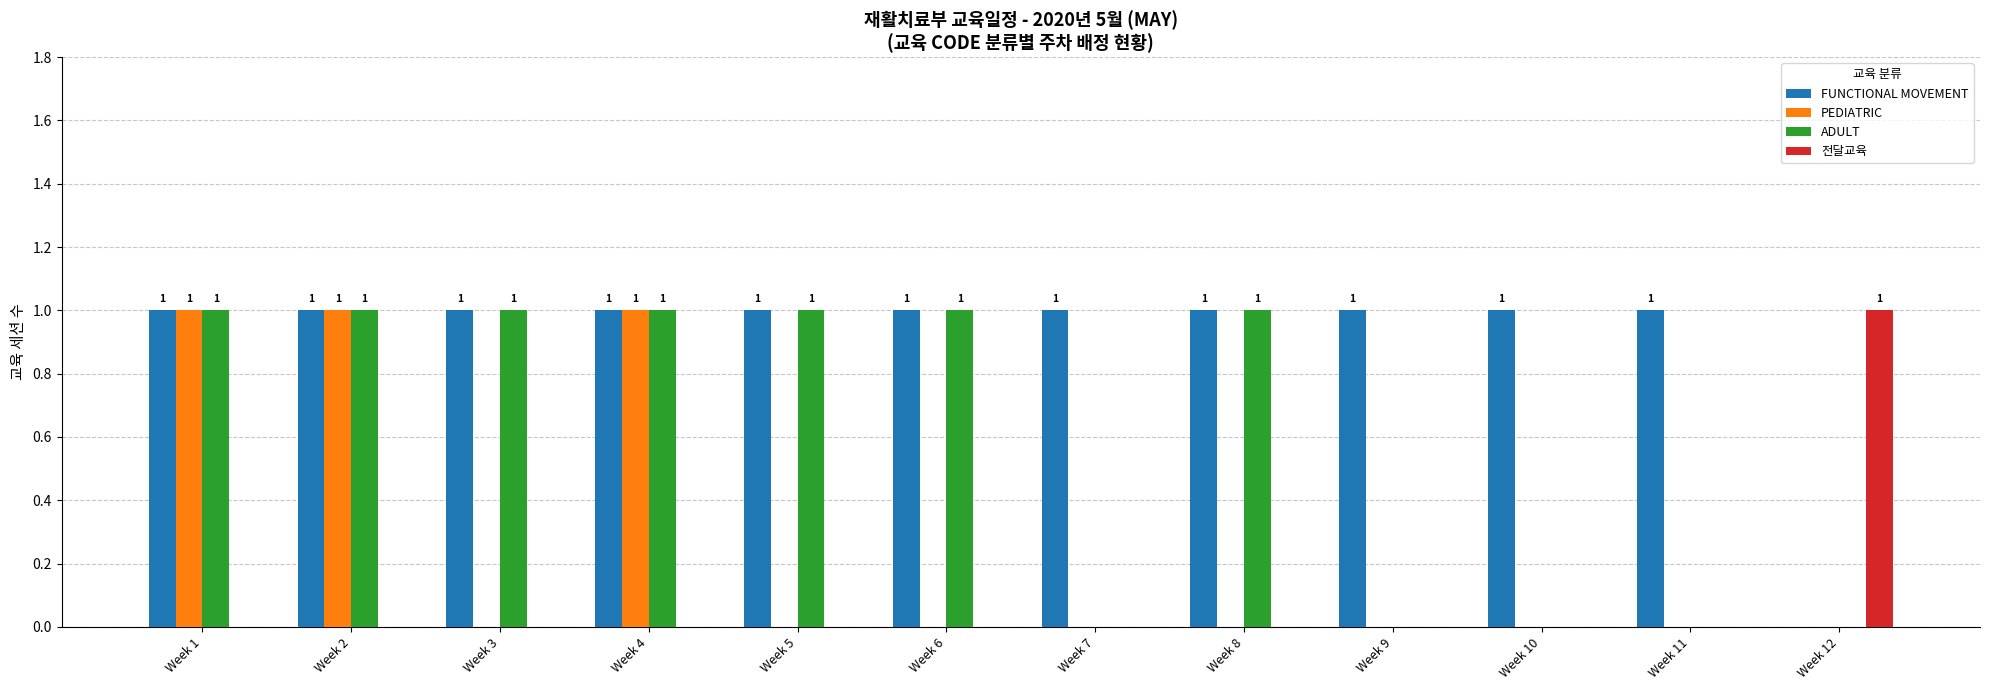

Which series has the largest total across all categories?

FUNCTIONAL MOVEMENT